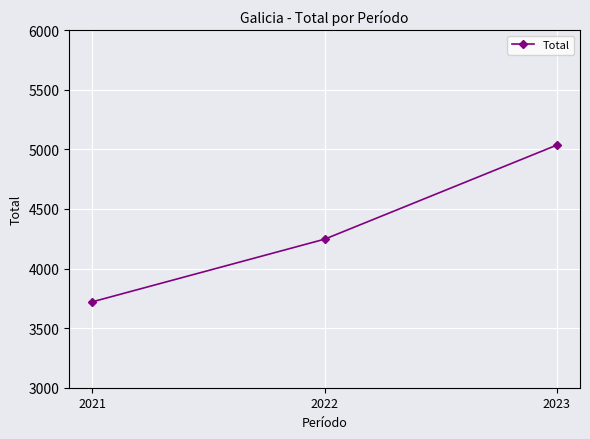

Reading left to right, extract all data points from this chart.

2021=3721	2022=4246	2023=5035